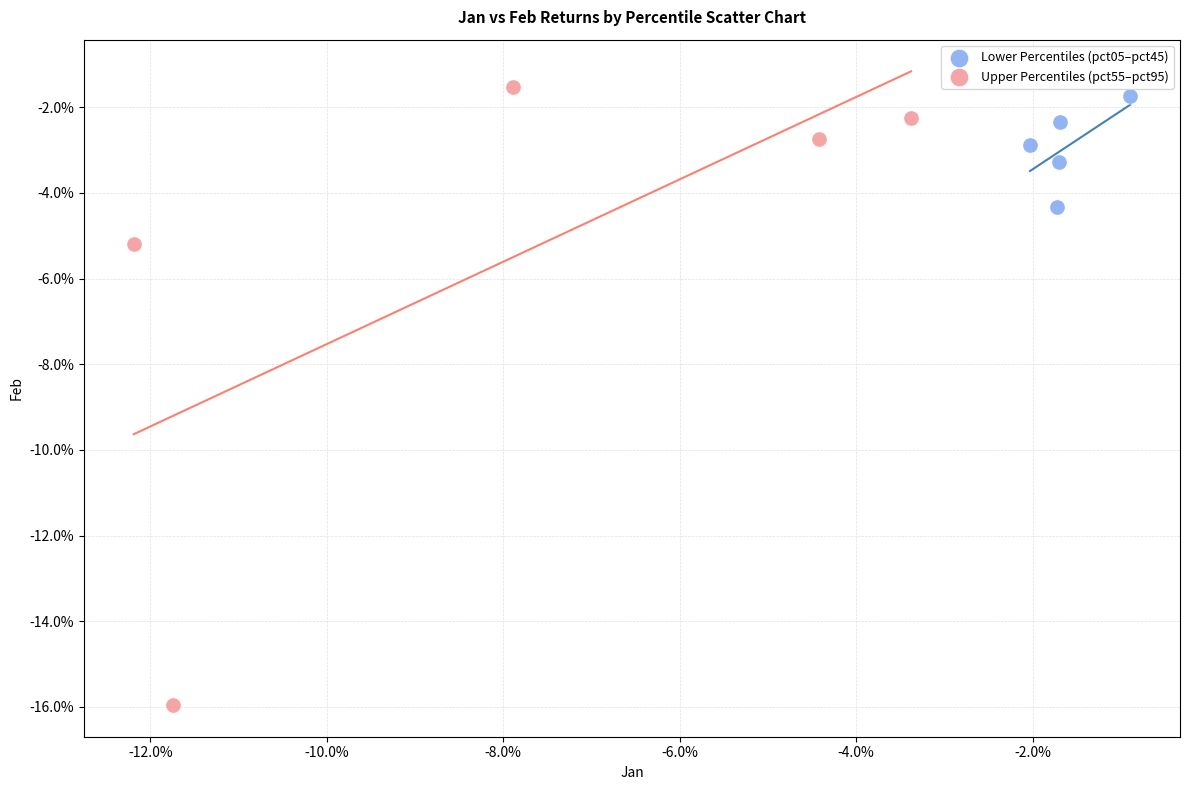

Which series has the widest spread of Y values?

Upper Percentiles (pct55–pct95)